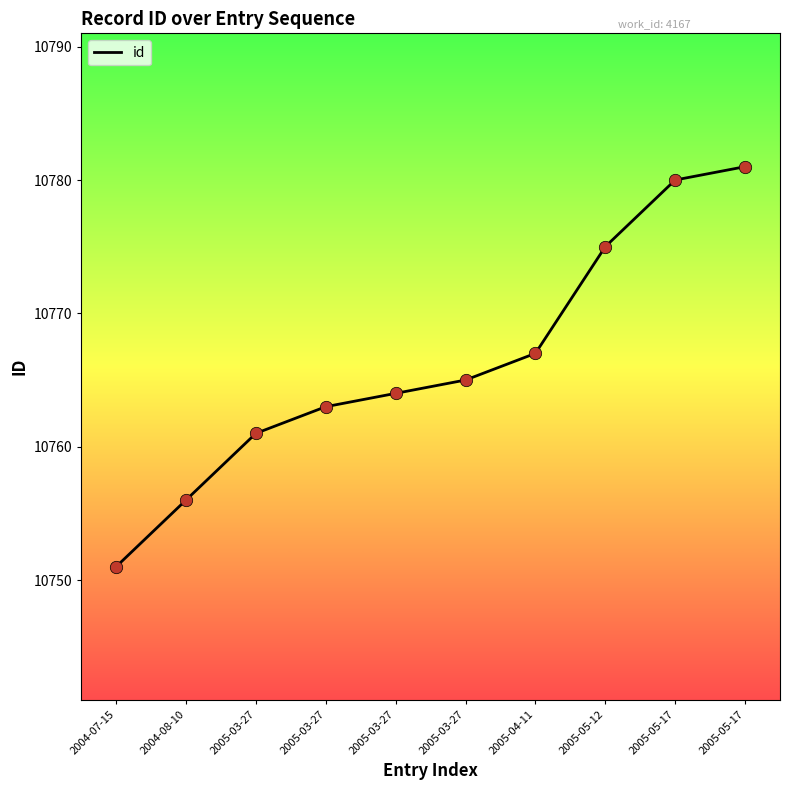

What is the change in value from 2005-04-11 to 2005-05-12?

+8